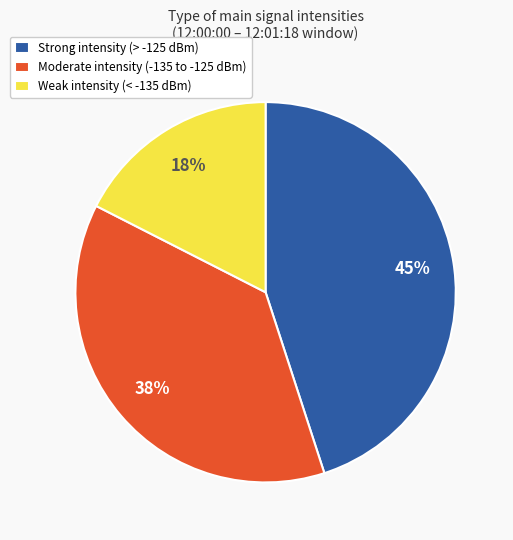

Combined, do Strong intensity (> -125 dBm) and Weak intensity (< -135 dBm) account for over 50%?

Yes